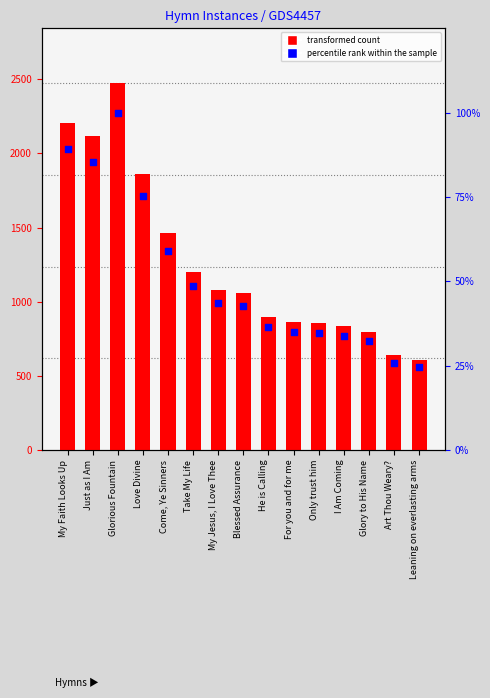

At which category is the sum across all series the highest?

Glorious Fountain